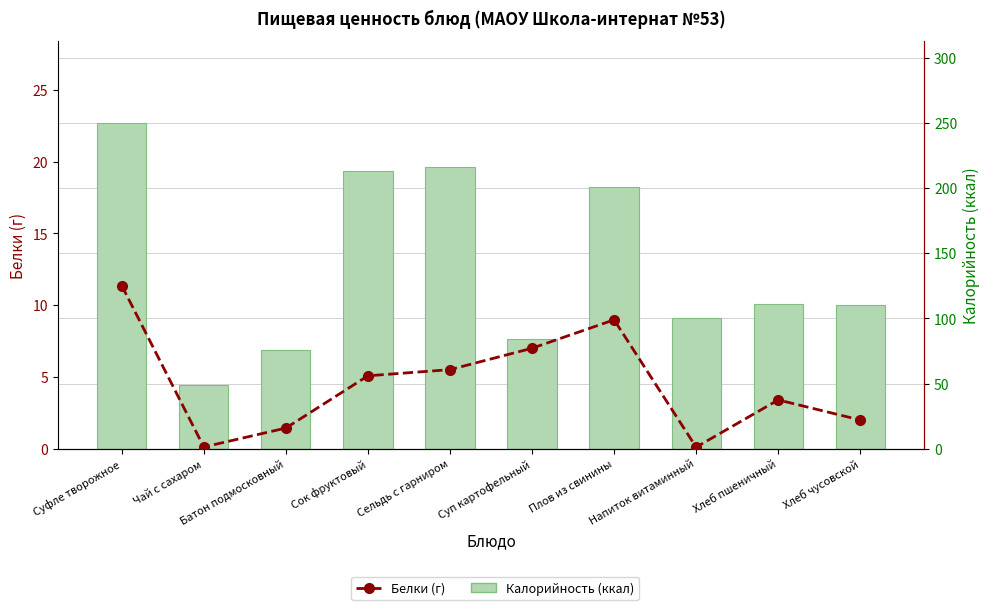

Reading left to right, what are all the values shown in this chart?

Калорийность (ккал): Суфле творожное=250.1	Чай с сахаром=48.5	Батон подмосковный=75.9	Сок фруктовый=213.0	Сельдь с гарниром=216.0	Суп картофельный=84.0	Плов из свинины=201.0	Напиток витаминный=100.5	Хлеб пшеничный=111.0	Хлеб чусовской=110.0
Белки (г): Суфле творожное=11.4	Чай с сахаром=0.1	Батон подмосковный=1.4	Сок фруктовый=5.1	Сельдь с гарниром=5.5	Суп картофельный=7.0	Плов из свинины=9.0	Напиток витаминный=0.1	Хлеб пшеничный=3.4	Хлеб чусовской=2.0